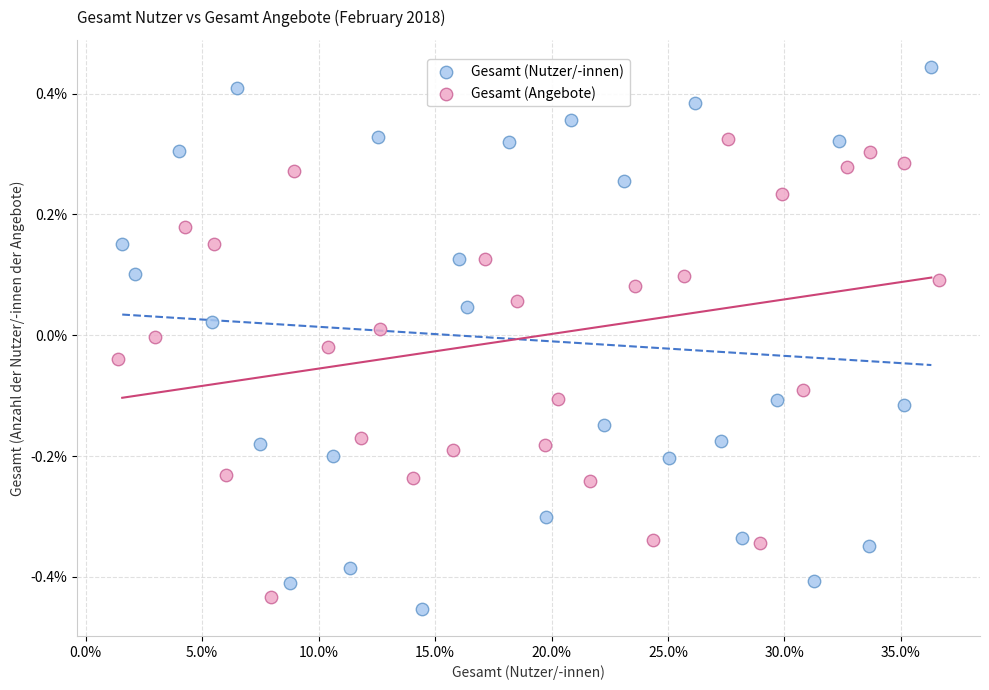

Which series has the widest spread of Y values?

Gesamt (Nutzer/-innen)